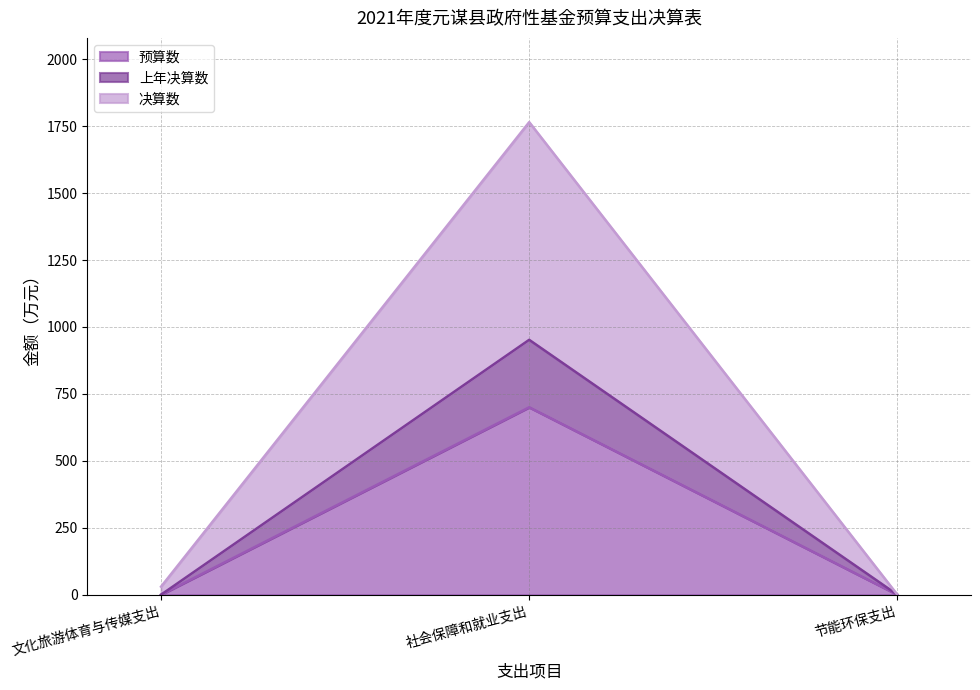

Is the value of 预算数 at 社会保障和就业支出 greater than the value of 上年决算数 at 社会保障和就业支出?

No